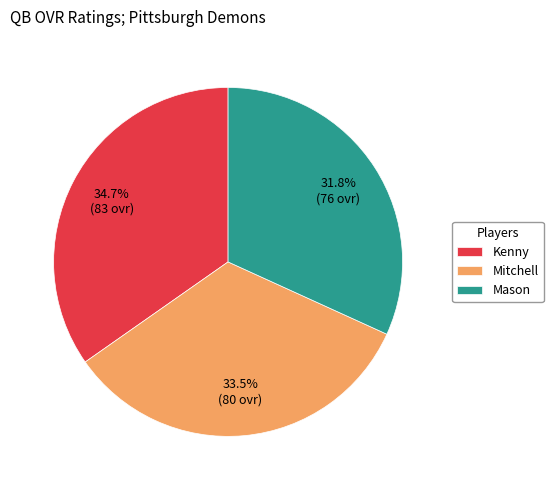

What is the ratio of the value at Mitchell to the value at Mason?

1.1